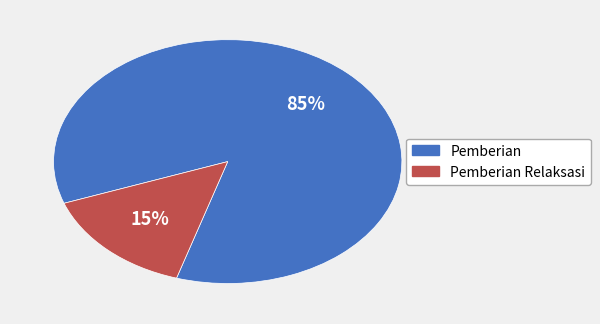

Is there a majority slice in this chart?

Yes